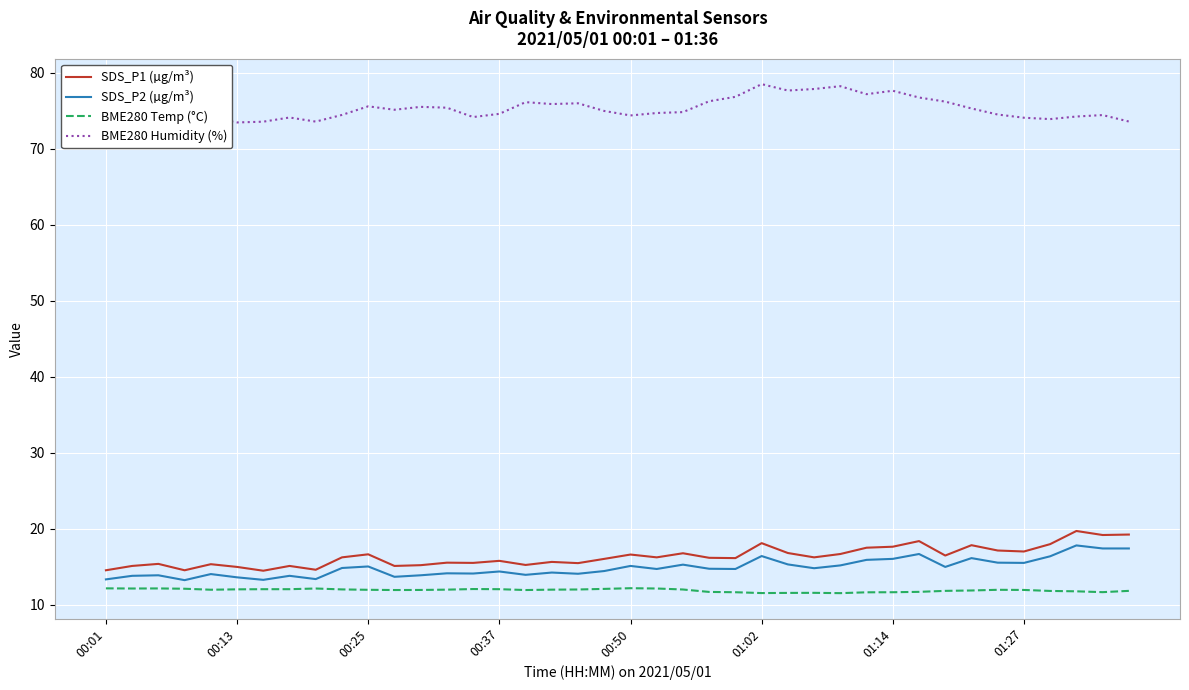

Where does the SDS_P1 (µg/m³) series first go above 16?

9